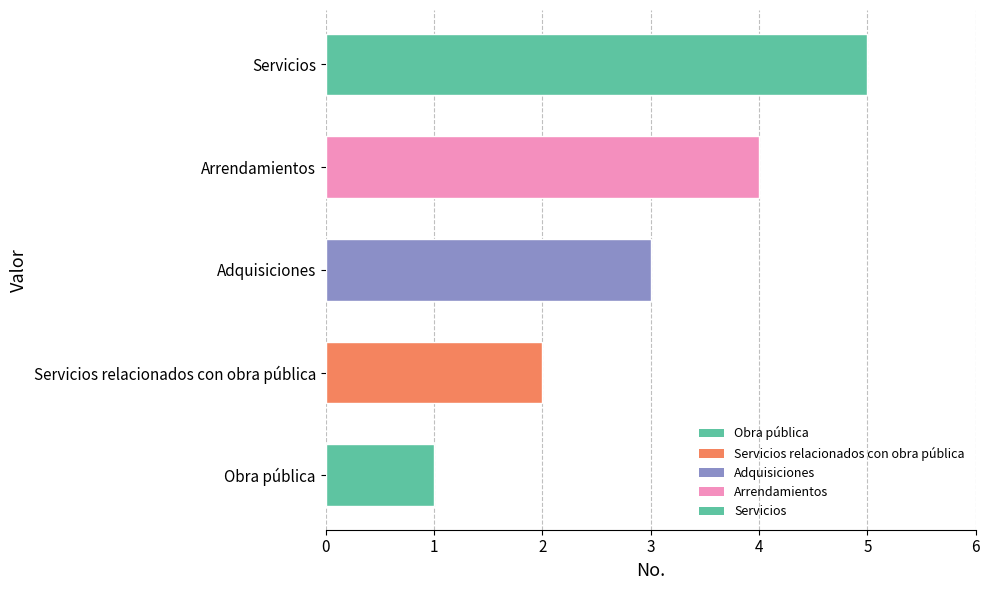

Rank the categories by value from lowest to highest.

Obra pública, Servicios relacionados con obra pública, Adquisiciones, Arrendamientos, Servicios